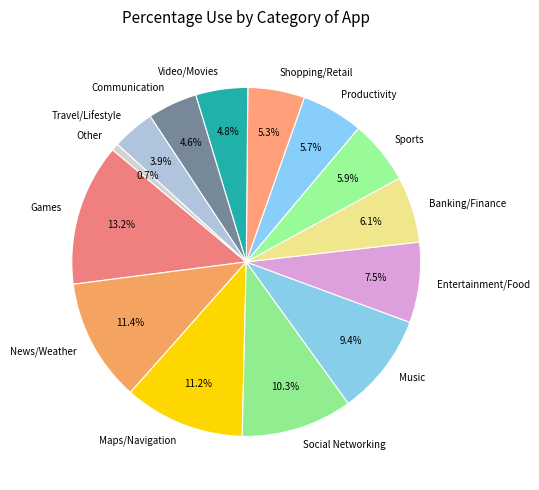

Which has a higher value, Social Networking or Games?

Games